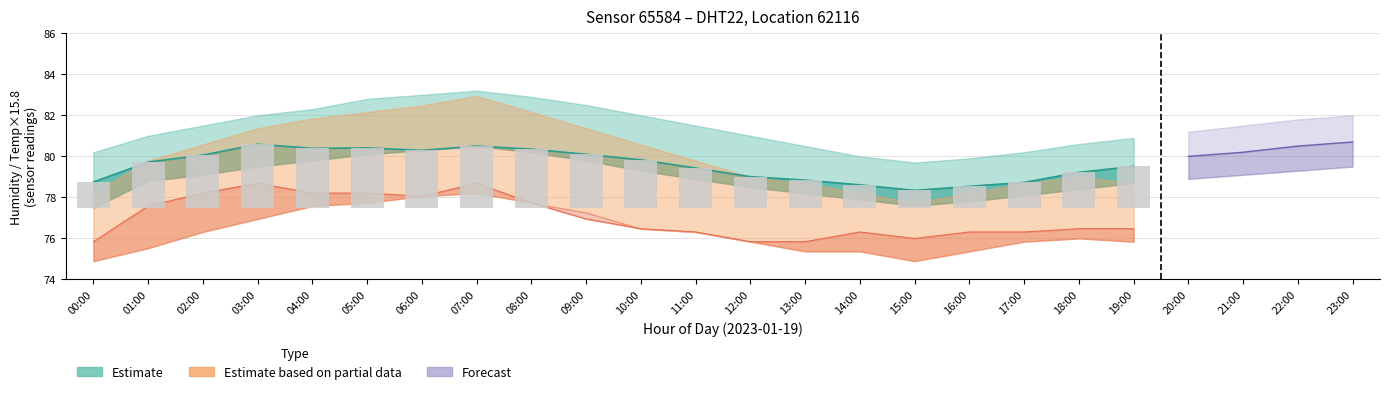

What is the label of the 2nd bar from the right?

18:00